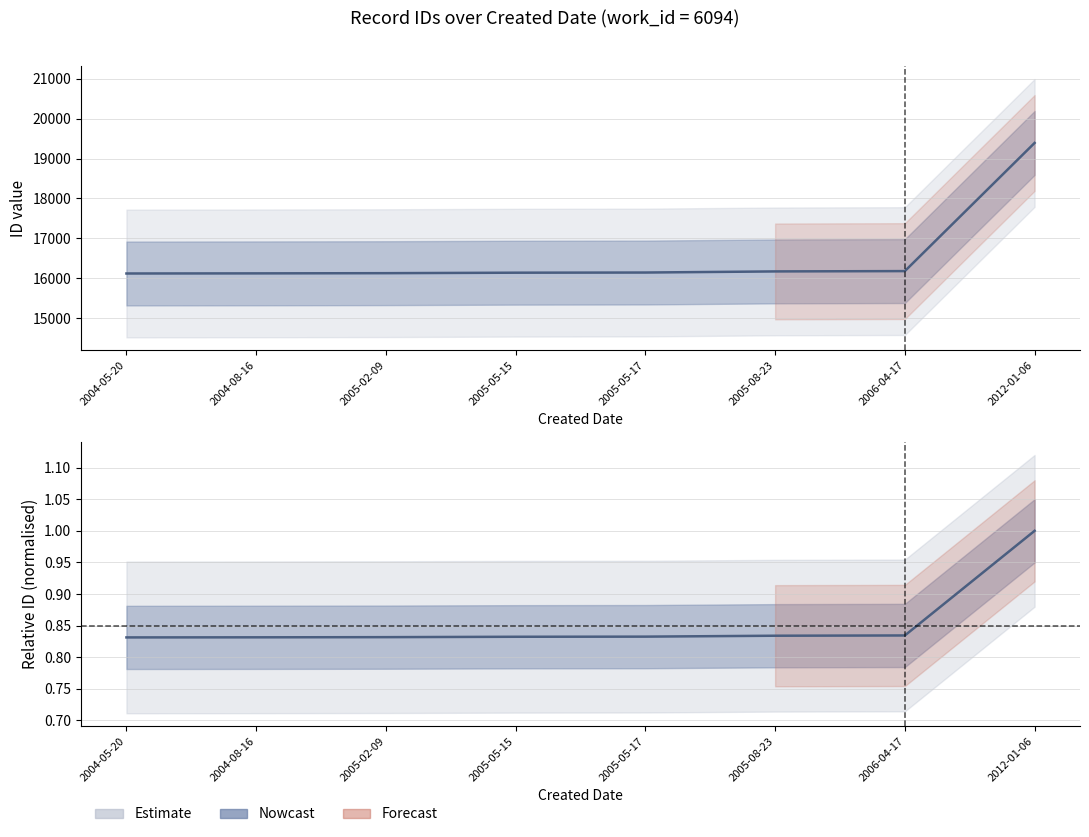

Rank the categories by value from highest to lowest.

2012-01-06, 2006-04-17, 2005-08-23, 2005-05-17, 2005-05-15, 2005-02-09, 2004-08-16, 2004-05-20